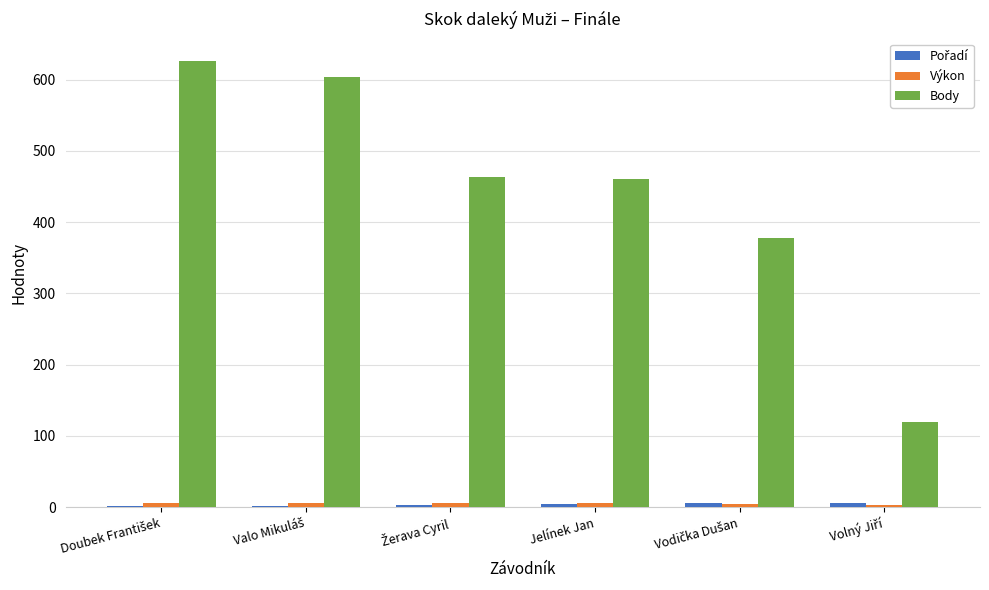

Which series has the largest total across all categories?

Body